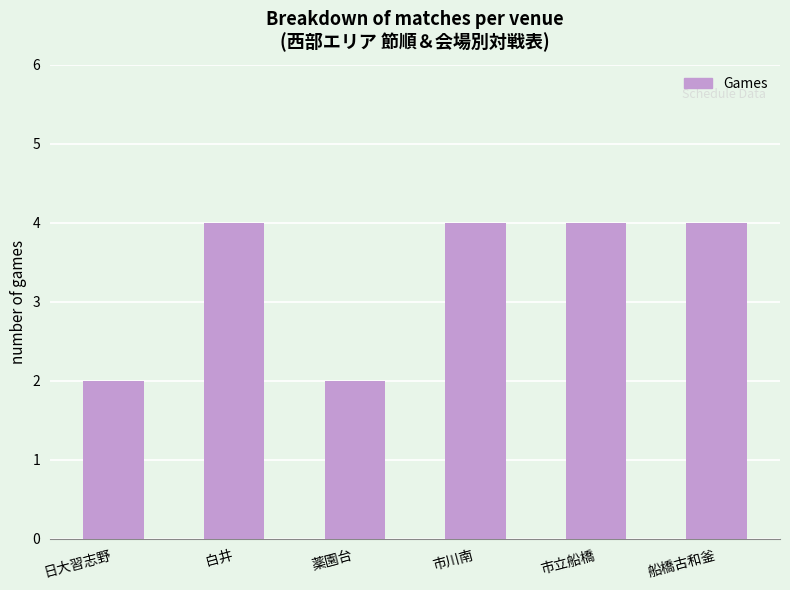

What is the smallest value displayed?

2